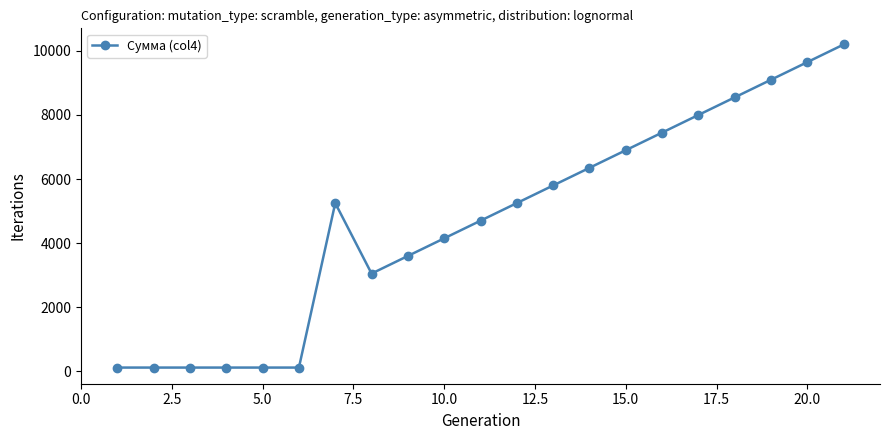

What is the greatest value displayed?

10199.0